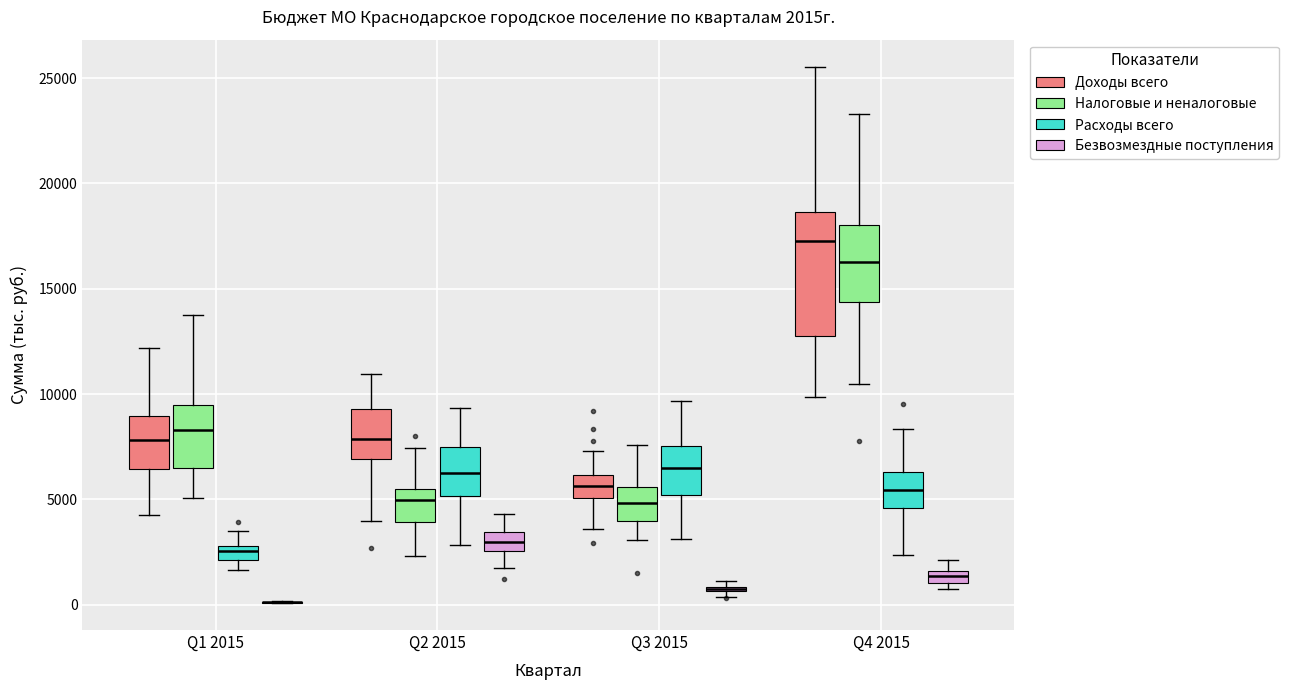

Comparing the boxes themselves (not the whiskers), which one is the tallest?

Q4 2015 (Доходы всего)